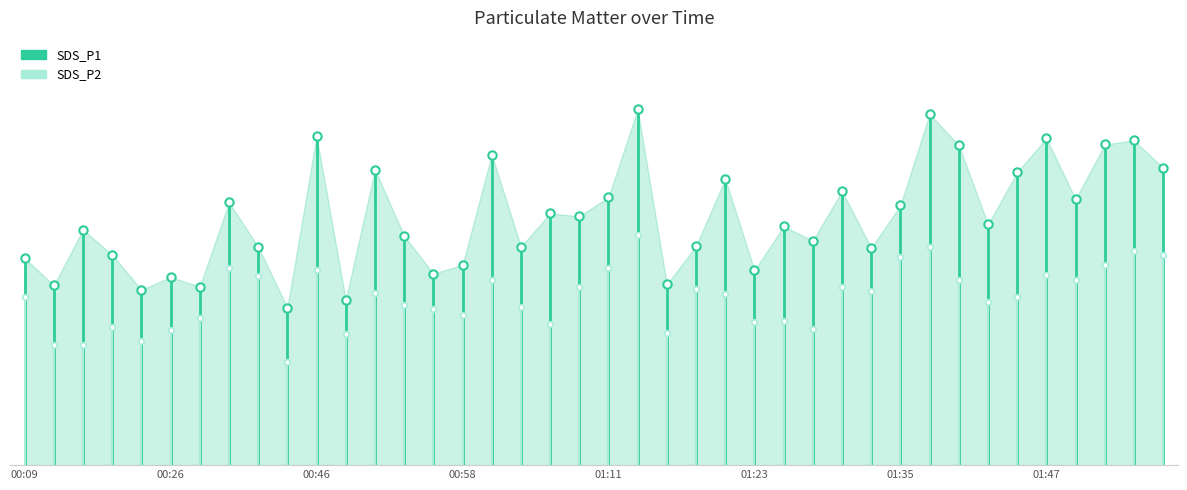

What is the difference between the SDS_P2 values at 00:09 and 00:26?

4.2